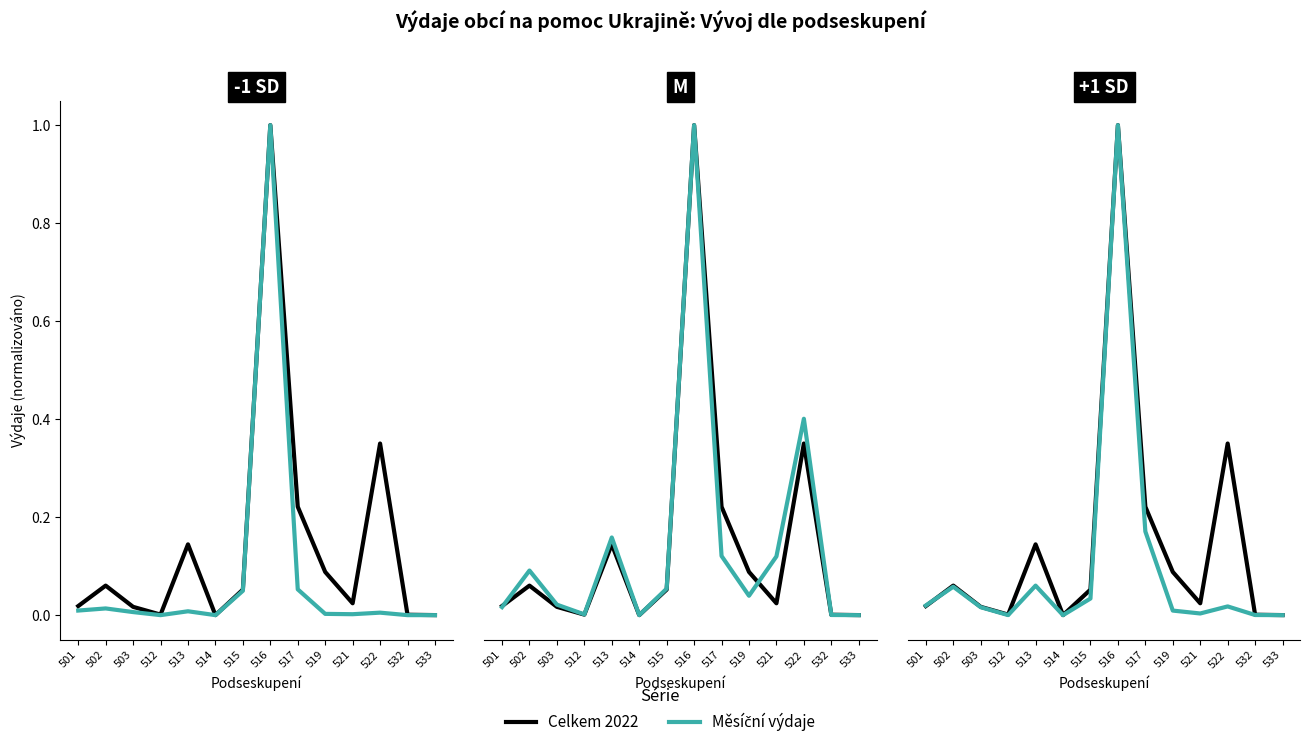

True or false: únor 2023 and červen 2022 cross at least once.

False